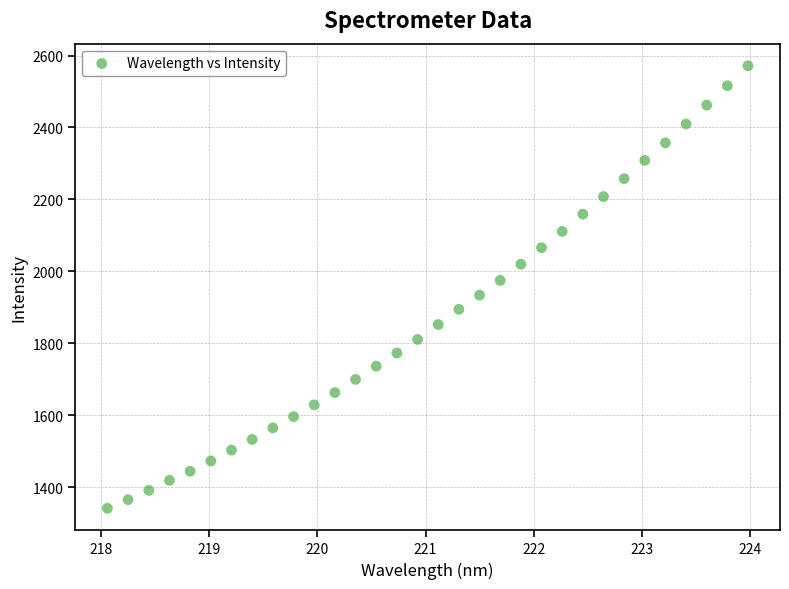

What is the range of X values (max minus min)?

5.9